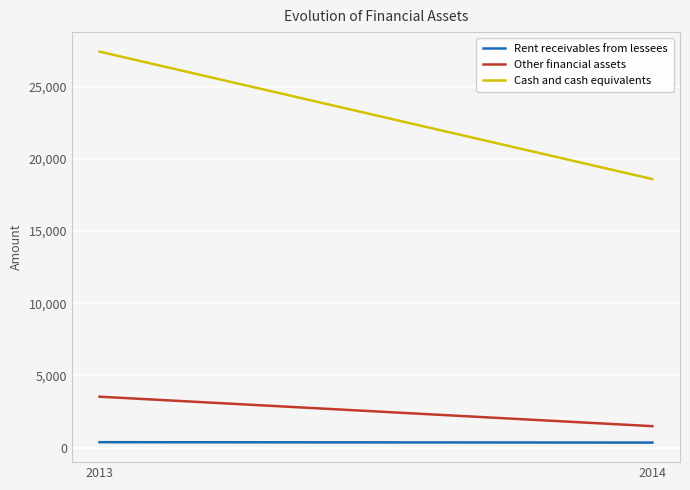

What value does the Rent receivables from lessees series have at 2013?

371.0